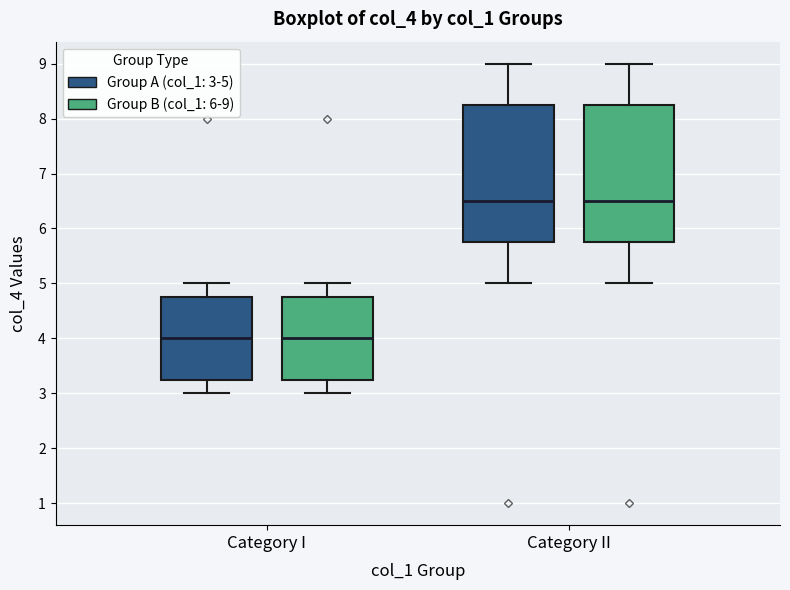

Reading left to right, read every box against the y-axis: the position of its median line, the range the box covers, and the ends of its whiskers. The values are not printed on the chart, so give them approximately, as read against the axis.

Category I (Group A (col_1: 3-5)): median 4.0, box 3.3 to 4.8, whiskers 3.0 to 5.0
Category I (Group B (col_1: 6-9)): median 4.0, box 3.3 to 4.8, whiskers 3.0 to 5.0
Category II (Group A (col_1: 3-5)): median 6.5, box 5.8 to 8.3, whiskers 5.0 to 9.0
Category II (Group B (col_1: 6-9)): median 6.5, box 5.8 to 8.3, whiskers 5.0 to 9.0